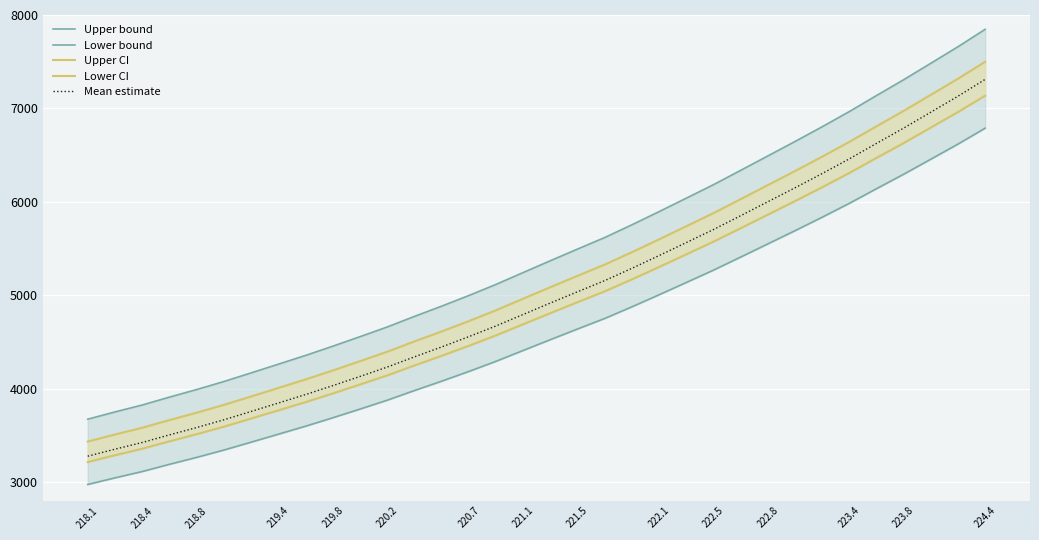

What is the highest value of the Mean estimate series?

7310.6